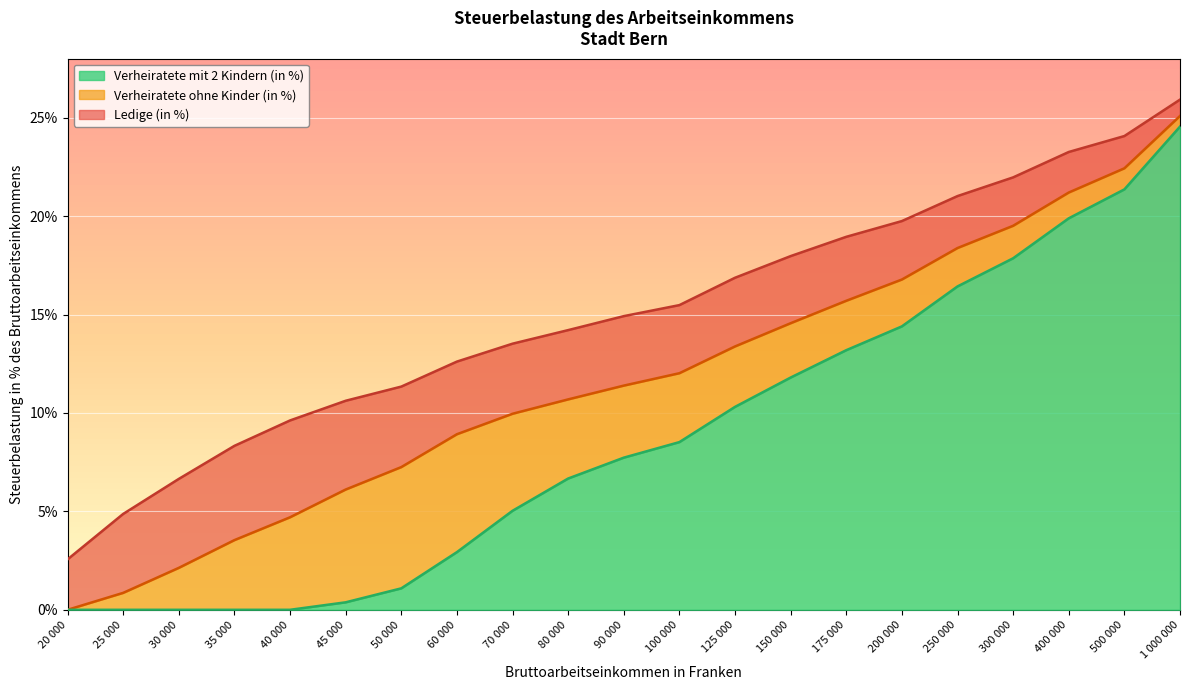

At how many categories does at least one series exceed 7?

18